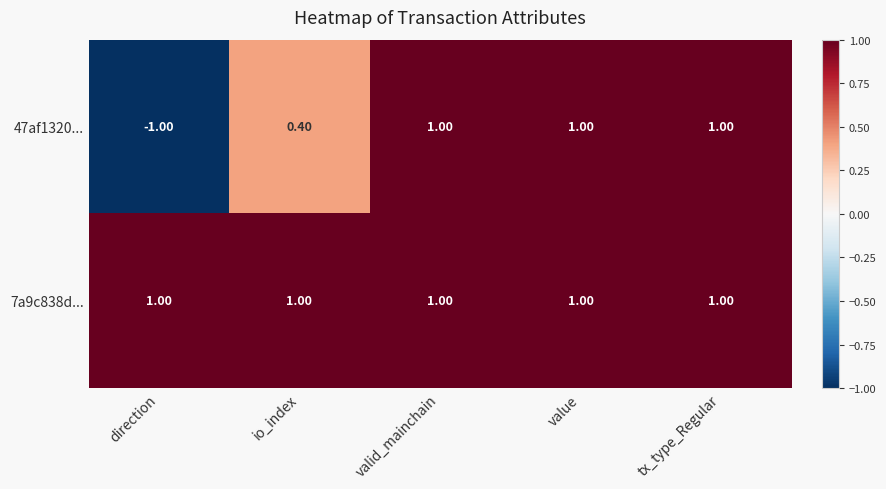

Which category has the lowest value across all series?

direction